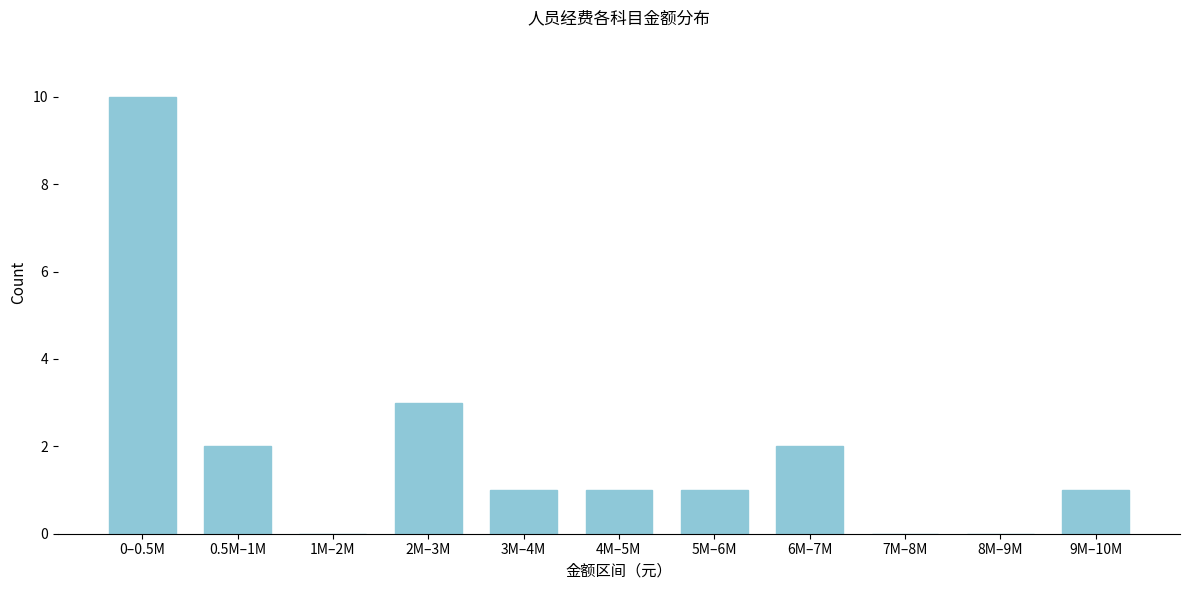

Reading left to right, transcribe all the data shown in this chart.

0–0.5M=10	0.5M–1M=2	1M–2M=0	2M–3M=3	3M–4M=1	4M–5M=1	5M–6M=1	6M–7M=2	7M–8M=0	8M–9M=0	9M–10M=1